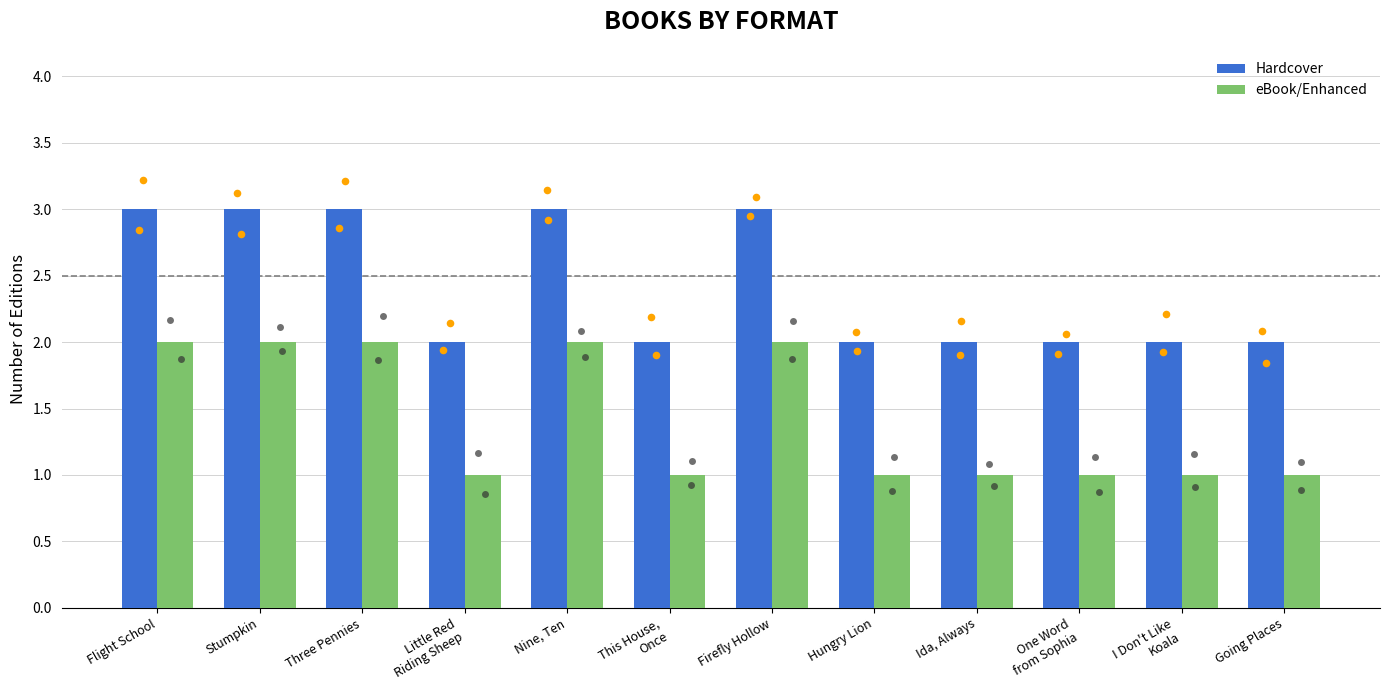

Which series contains the lowest Y value?

eBook/Enhanced